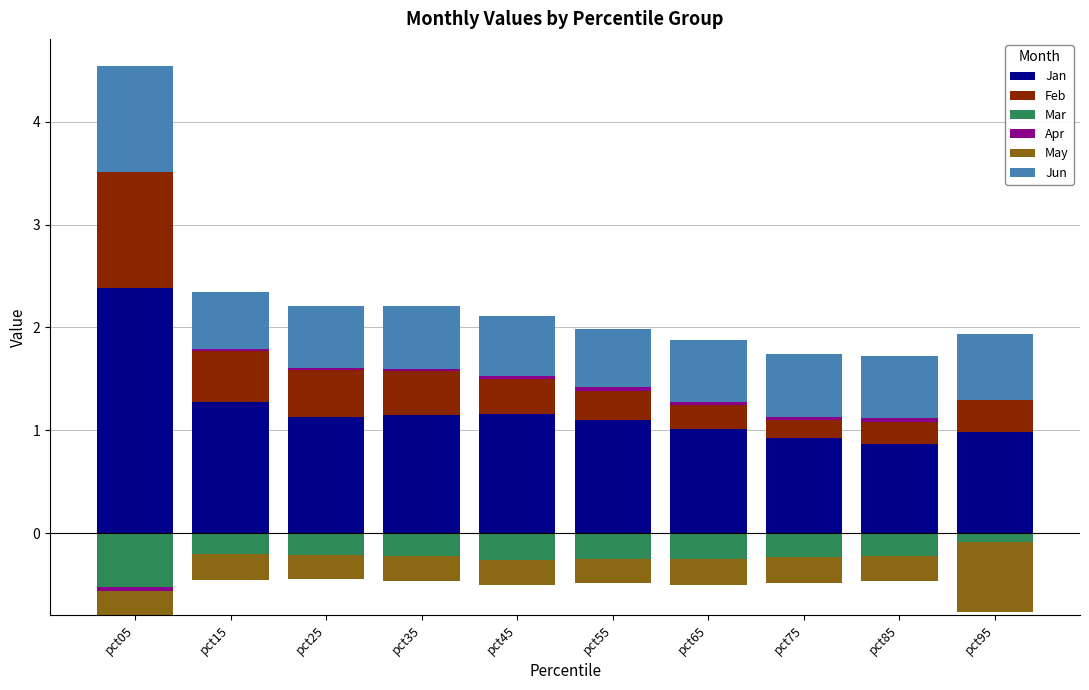

What is the average value of the Jun series?

0.6